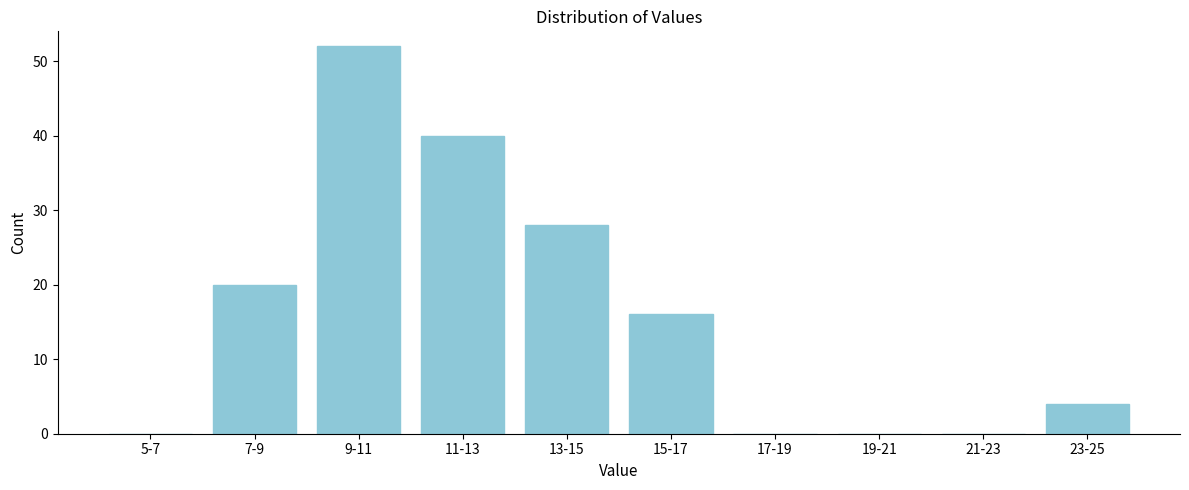

Reading left to right, extract all data points from this chart.

5-7=0	7-9=20	9-11=52	11-13=40	13-15=28	15-17=16	17-19=0	19-21=0	21-23=0	23-25=4